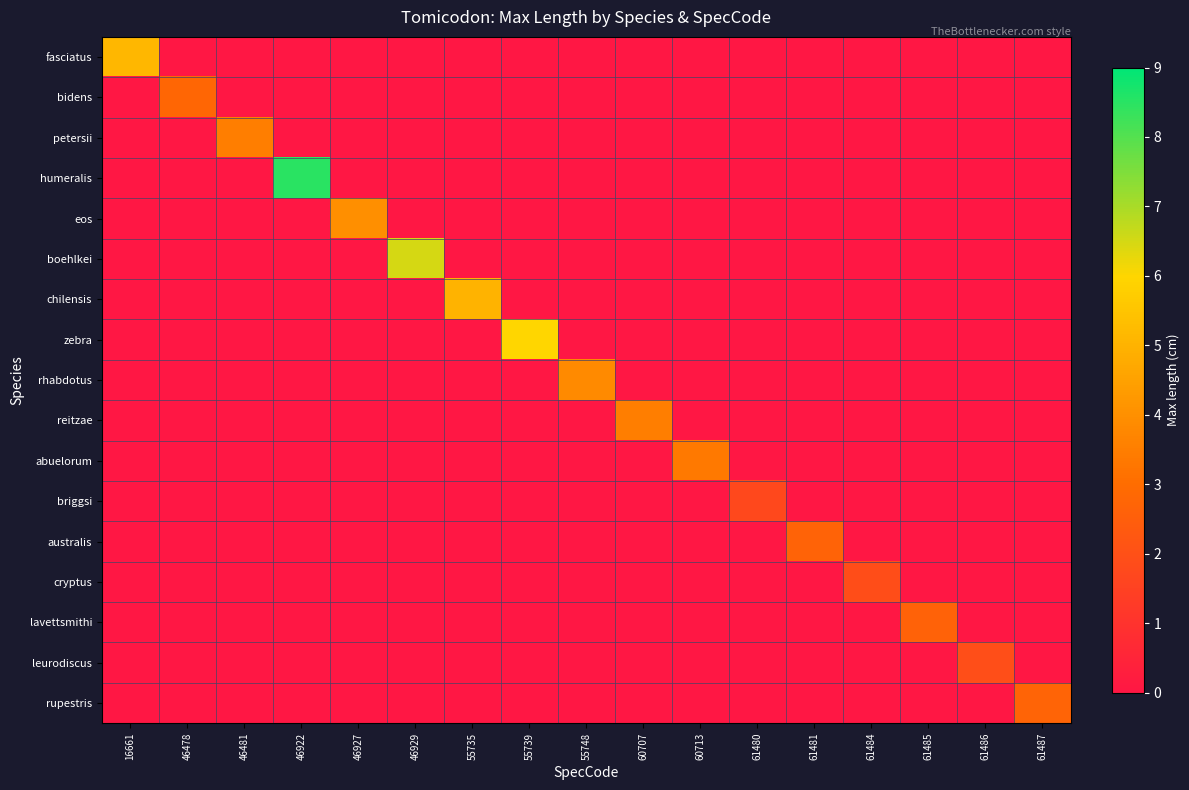

Reading left to right, what are all the values shown in this chart?

fasciatus: 16661=5.1	46478=0.0	46481=0.0	46922=0.0	46927=0.0	46929=0.0	55735=0.0	55739=0.0	55748=0.0	60707=0.0	60713=0.0	61480=0.0	61481=0.0	61484=0.0	61485=0.0	61486=0.0	61487=0.0
bidens: 16661=0.0	46478=2.8	46481=0.0	46922=0.0	46927=0.0	46929=0.0	55735=0.0	55739=0.0	55748=0.0	60707=0.0	60713=0.0	61480=0.0	61481=0.0	61484=0.0	61485=0.0	61486=0.0	61487=0.0
petersii: 16661=0.0	46478=0.0	46481=3.5	46922=0.0	46927=0.0	46929=0.0	55735=0.0	55739=0.0	55748=0.0	60707=0.0	60713=0.0	61480=0.0	61481=0.0	61484=0.0	61485=0.0	61486=0.0	61487=0.0
humeralis: 16661=0.0	46478=0.0	46481=0.0	46922=8.5	46927=0.0	46929=0.0	55735=0.0	55739=0.0	55748=0.0	60707=0.0	60713=0.0	61480=0.0	61481=0.0	61484=0.0	61485=0.0	61486=0.0	61487=0.0
eos: 16661=0.0	46478=0.0	46481=0.0	46922=0.0	46927=4.0	46929=0.0	55735=0.0	55739=0.0	55748=0.0	60707=0.0	60713=0.0	61480=0.0	61481=0.0	61484=0.0	61485=0.0	61486=0.0	61487=0.0
boehlkei: 16661=0.0	46478=0.0	46481=0.0	46922=0.0	46927=0.0	46929=6.5	55735=0.0	55739=0.0	55748=0.0	60707=0.0	60713=0.0	61480=0.0	61481=0.0	61484=0.0	61485=0.0	61486=0.0	61487=0.0
chilensis: 16661=0.0	46478=0.0	46481=0.0	46922=0.0	46927=0.0	46929=0.0	55735=5.0	55739=0.0	55748=0.0	60707=0.0	60713=0.0	61480=0.0	61481=0.0	61484=0.0	61485=0.0	61486=0.0	61487=0.0
zebra: 16661=0.0	46478=0.0	46481=0.0	46922=0.0	46927=0.0	46929=0.0	55735=0.0	55739=6.0	55748=0.0	60707=0.0	60713=0.0	61480=0.0	61481=0.0	61484=0.0	61485=0.0	61486=0.0	61487=0.0
rhabdotus: 16661=0.0	46478=0.0	46481=0.0	46922=0.0	46927=0.0	46929=0.0	55735=0.0	55739=0.0	55748=3.8	60707=0.0	60713=0.0	61480=0.0	61481=0.0	61484=0.0	61485=0.0	61486=0.0	61487=0.0
reitzae: 16661=0.0	46478=0.0	46481=0.0	46922=0.0	46927=0.0	46929=0.0	55735=0.0	55739=0.0	55748=0.0	60707=3.5	60713=0.0	61480=0.0	61481=0.0	61484=0.0	61485=0.0	61486=0.0	61487=0.0
abuelorum: 16661=0.0	46478=0.0	46481=0.0	46922=0.0	46927=0.0	46929=0.0	55735=0.0	55739=0.0	55748=0.0	60707=0.0	60713=3.3	61480=0.0	61481=0.0	61484=0.0	61485=0.0	61486=0.0	61487=0.0
briggsi: 16661=0.0	46478=0.0	46481=0.0	46922=0.0	46927=0.0	46929=0.0	55735=0.0	55739=0.0	55748=0.0	60707=0.0	60713=0.0	61480=1.7	61481=0.0	61484=0.0	61485=0.0	61486=0.0	61487=0.0
australis: 16661=0.0	46478=0.0	46481=0.0	46922=0.0	46927=0.0	46929=0.0	55735=0.0	55739=0.0	55748=0.0	60707=0.0	60713=0.0	61480=0.0	61481=2.7	61484=0.0	61485=0.0	61486=0.0	61487=0.0
cryptus: 16661=0.0	46478=0.0	46481=0.0	46922=0.0	46927=0.0	46929=0.0	55735=0.0	55739=0.0	55748=0.0	60707=0.0	60713=0.0	61480=0.0	61481=0.0	61484=1.9	61485=0.0	61486=0.0	61487=0.0
lavettsmithi: 16661=0.0	46478=0.0	46481=0.0	46922=0.0	46927=0.0	46929=0.0	55735=0.0	55739=0.0	55748=0.0	60707=0.0	60713=0.0	61480=0.0	61481=0.0	61484=0.0	61485=2.7	61486=0.0	61487=0.0
leurodiscus: 16661=0.0	46478=0.0	46481=0.0	46922=0.0	46927=0.0	46929=0.0	55735=0.0	55739=0.0	55748=0.0	60707=0.0	60713=0.0	61480=0.0	61481=0.0	61484=0.0	61485=0.0	61486=1.9	61487=0.0
rupestris: 16661=0.0	46478=0.0	46481=0.0	46922=0.0	46927=0.0	46929=0.0	55735=0.0	55739=0.0	55748=0.0	60707=0.0	60713=0.0	61480=0.0	61481=0.0	61484=0.0	61485=0.0	61486=0.0	61487=2.7